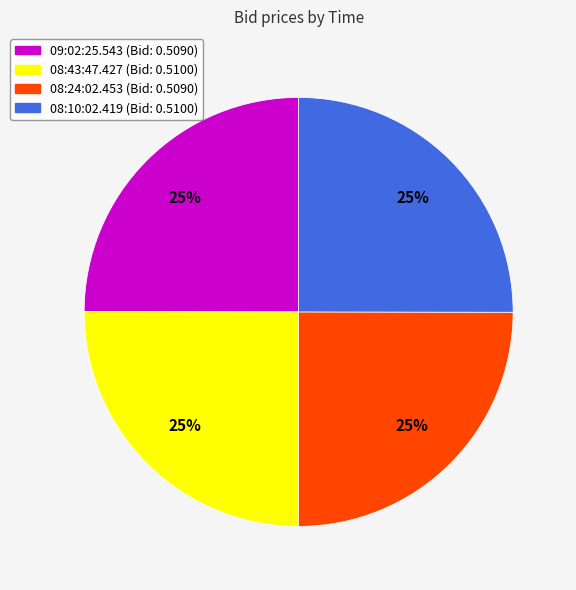

The 08:43:47.427 slice represents 25% of the pie. True or false?

True